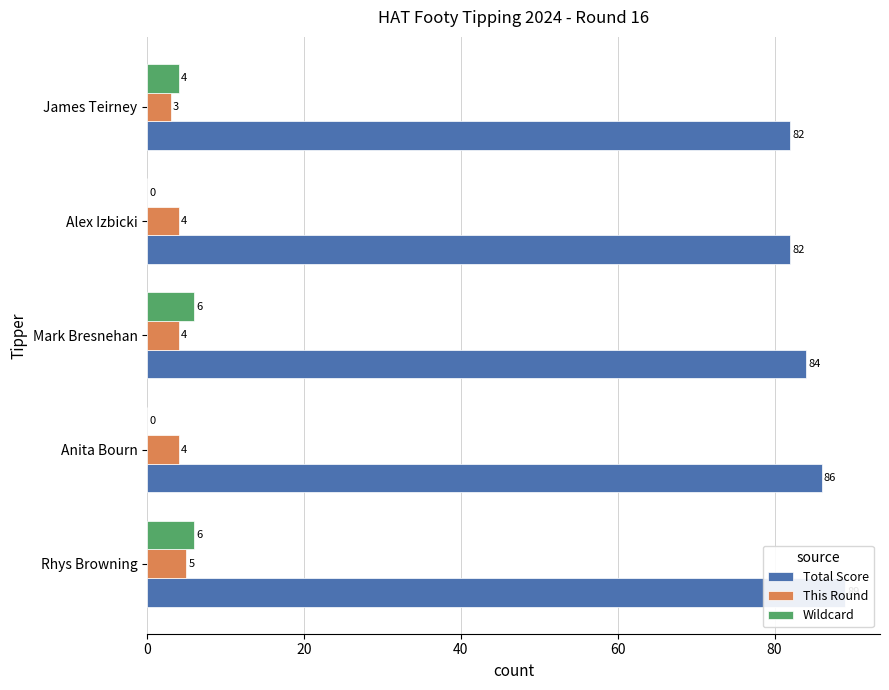

What is the difference between the maximum and minimum values in the Total Score series?

7